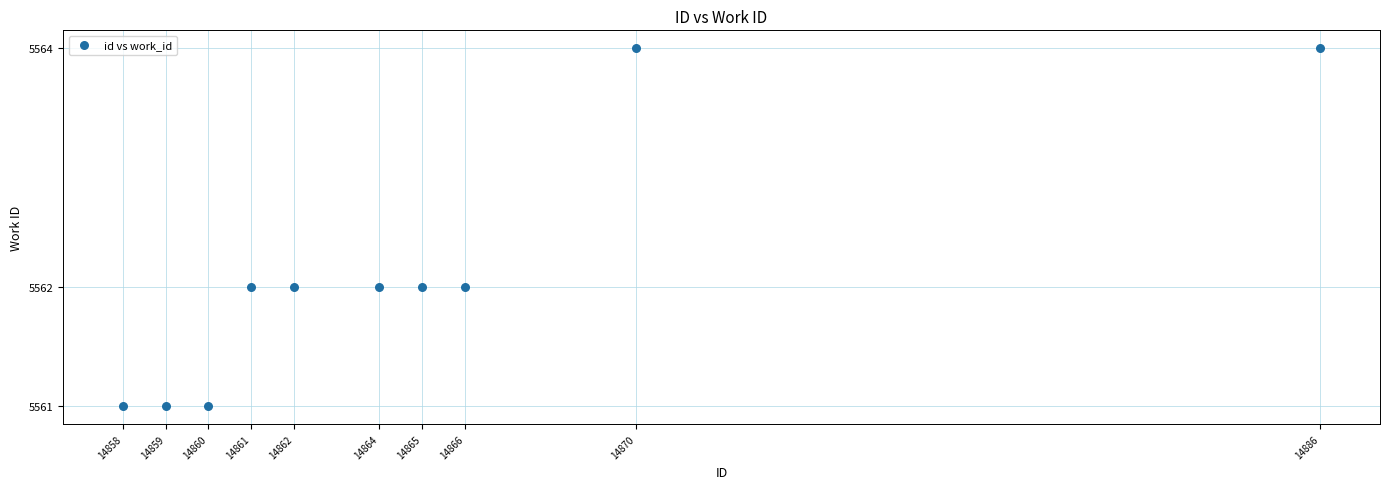

What is the average Y value?

5562